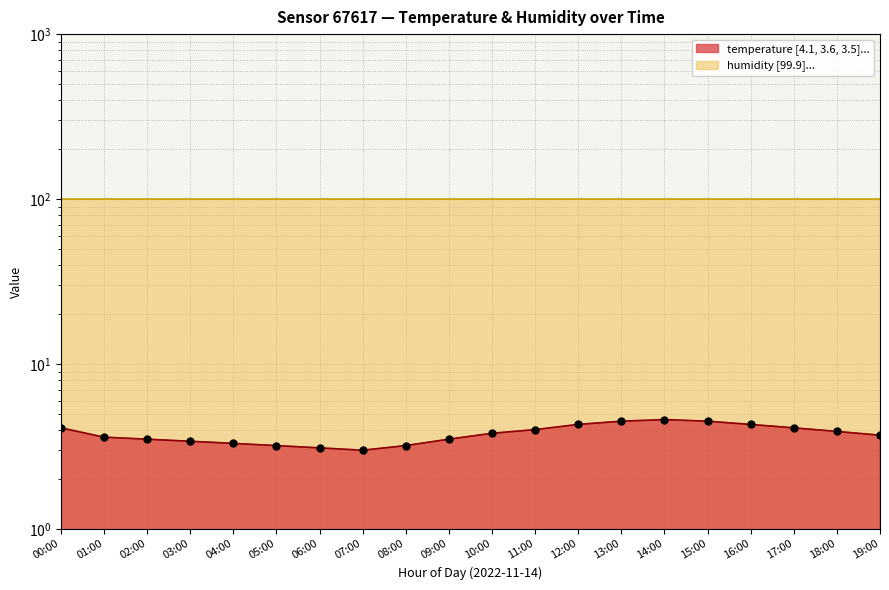

What is the change in value from 01:00 to 19:00?

+0.1